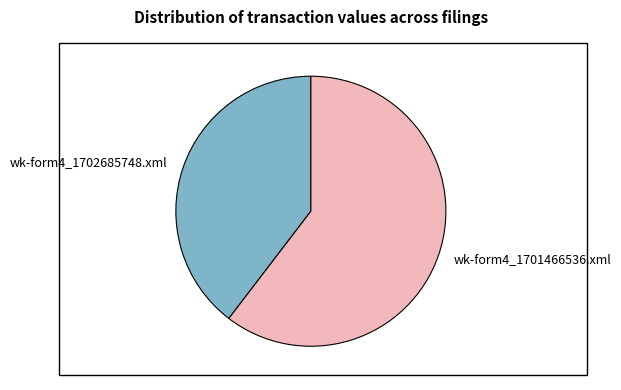

Is the sum of wk-form4_1701466536.xml and wk-form4_1702685748.xml greater than half?

Yes